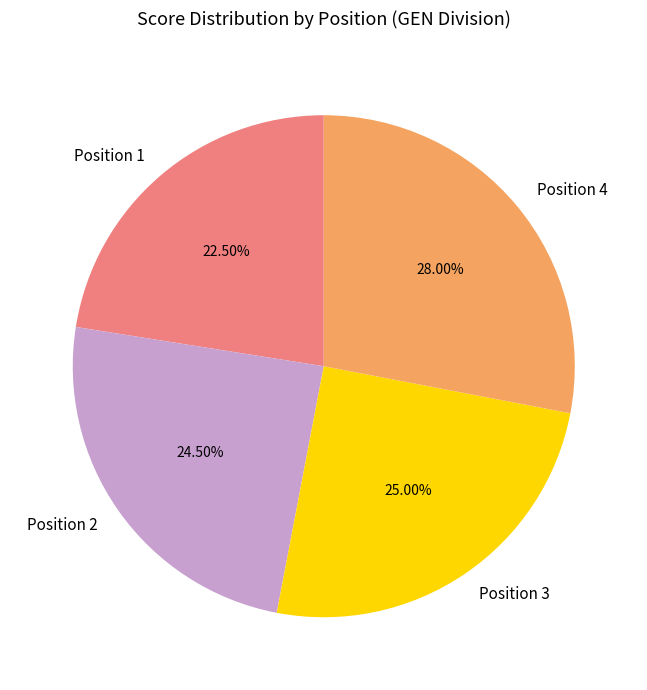

Approximately how many times larger is the value at Position 1 compared to Position 4?

0.8